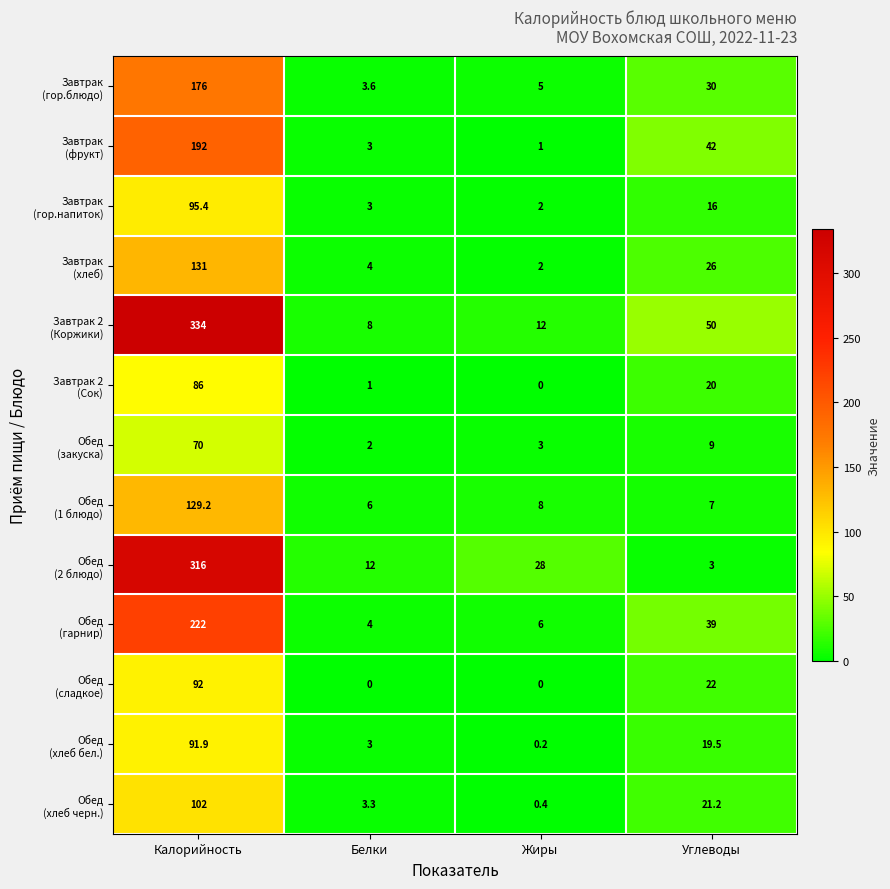

What is the maximum value shown in the chart?

334.0